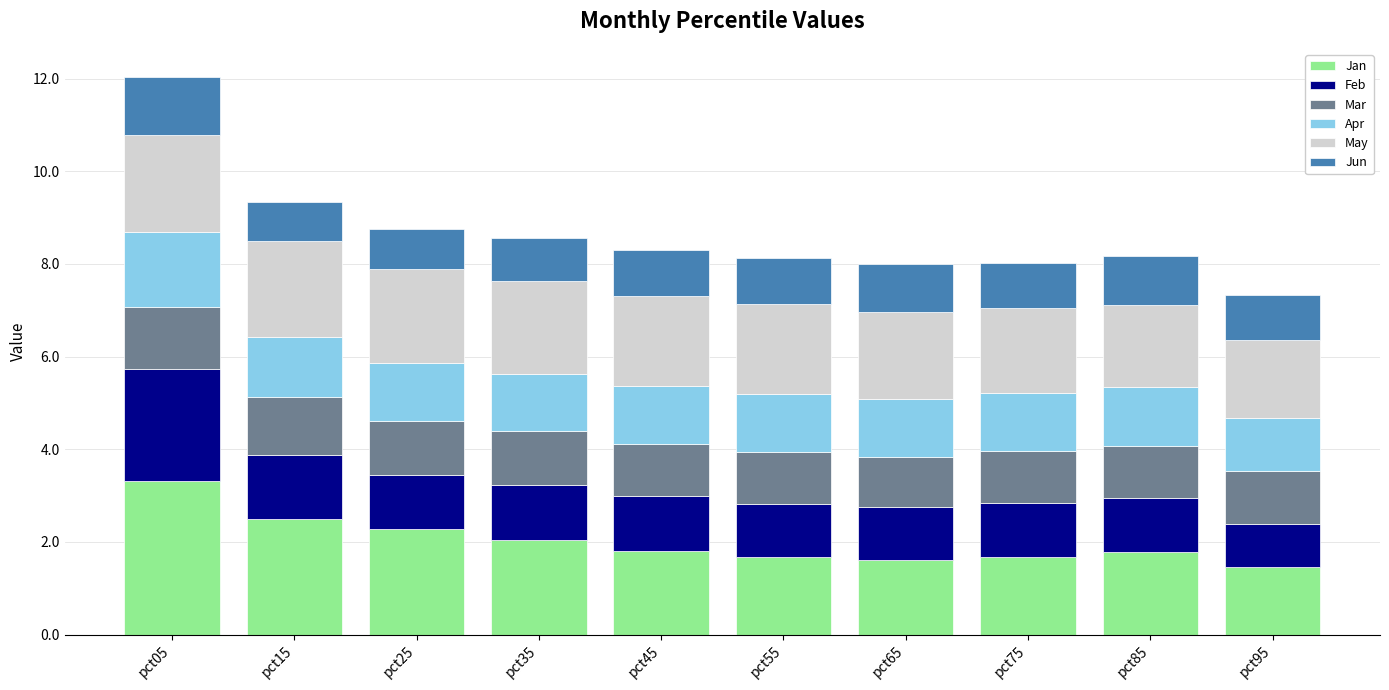

At which category is the sum across all series the highest?

pct05